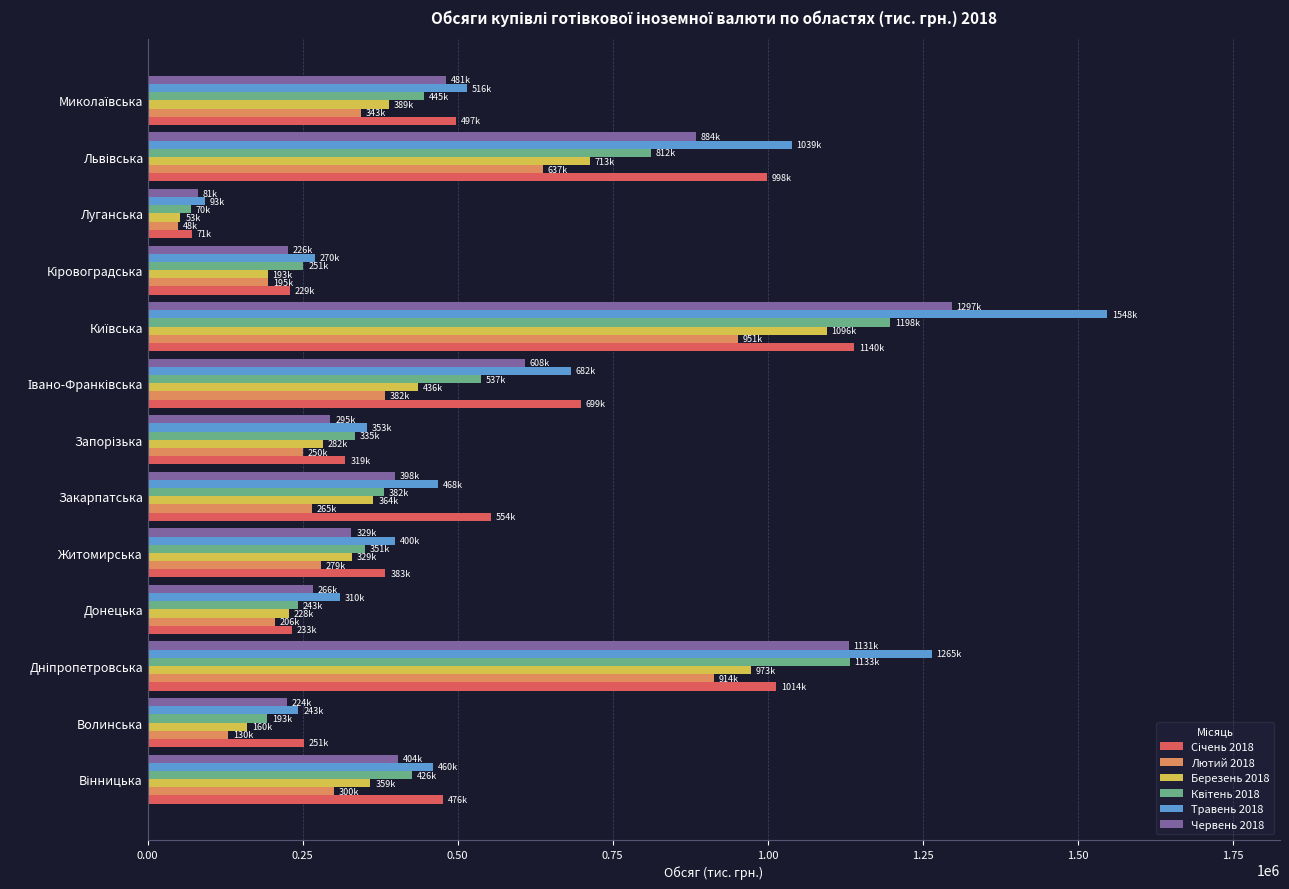

Which category has the lowest value across all series?

Луганська